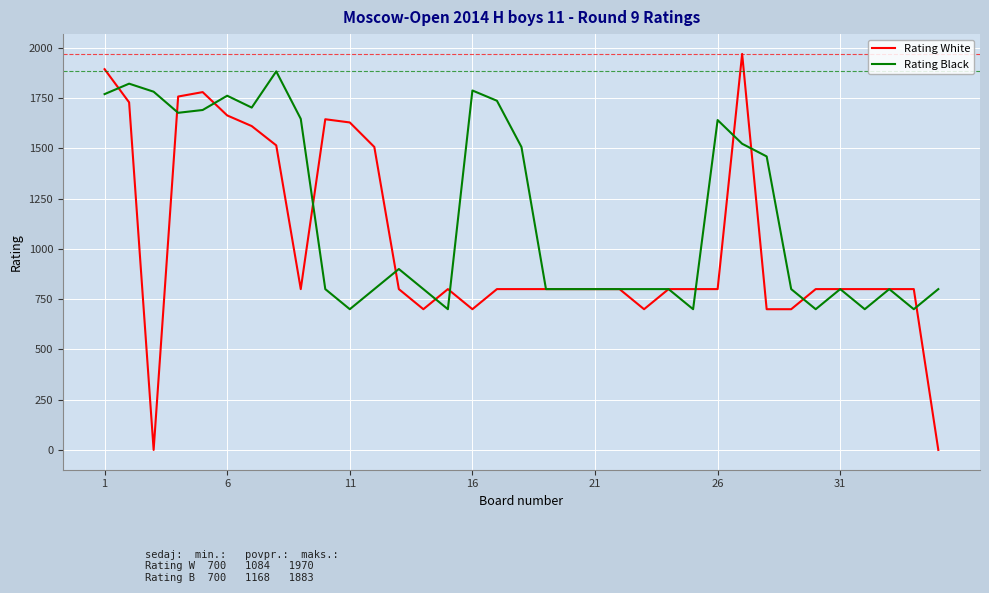

What is the maximum value for Rating Black?

1883